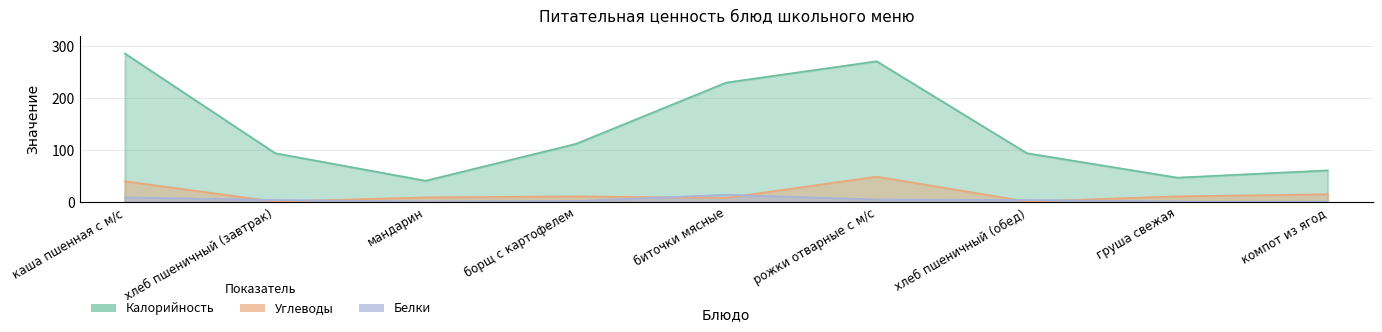

How many series are shown in this chart?

3